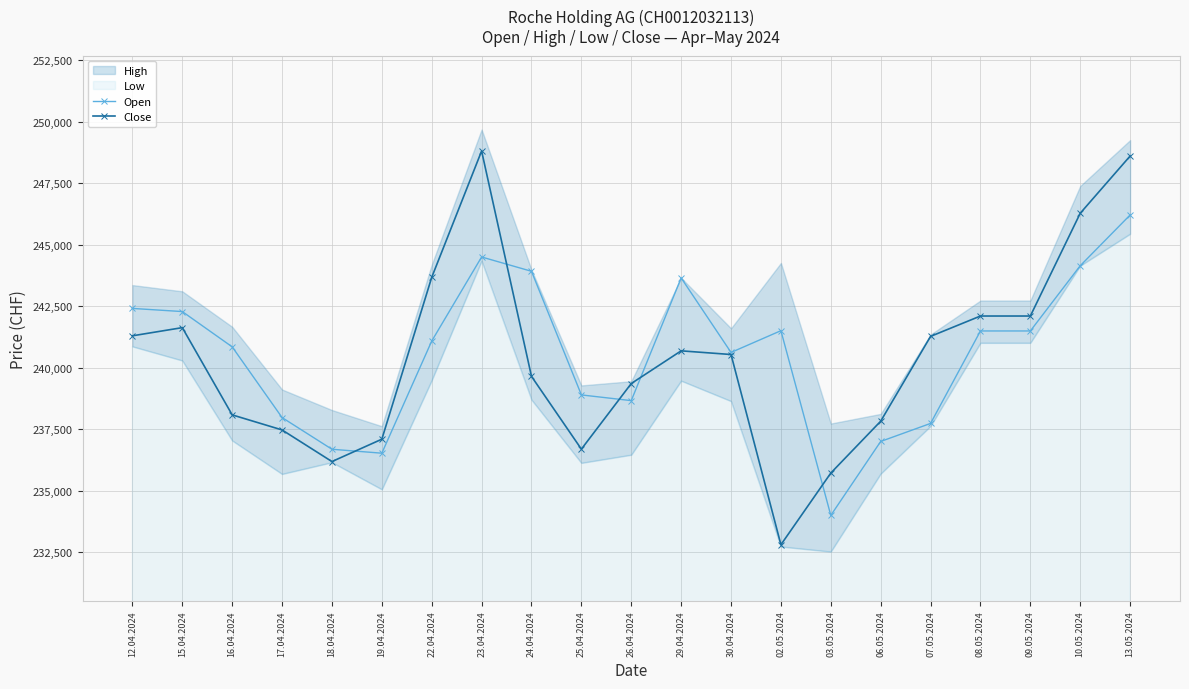

What is the difference between the second highest and second lowest values in the Close series?

12882